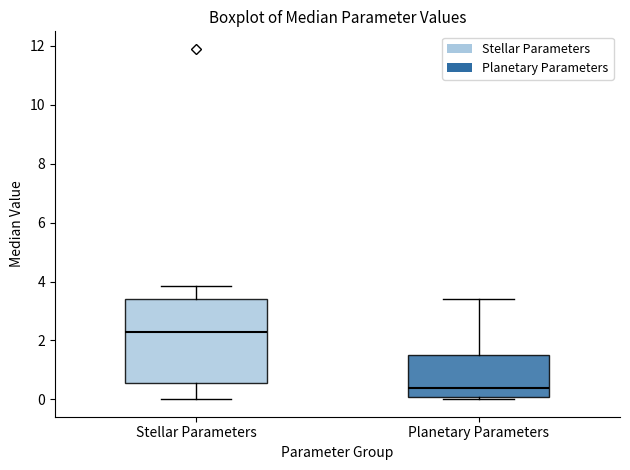

Where is the lower edge of the box for Stellar Parameters on the y-axis? The values are not printed on the chart, so give them approximately, as read against the axis.

0.6